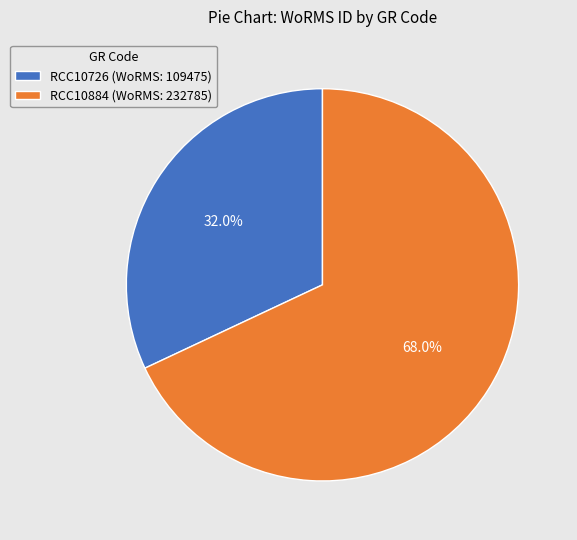

To the nearest percent, what portion does RCC10884 represent?

68%